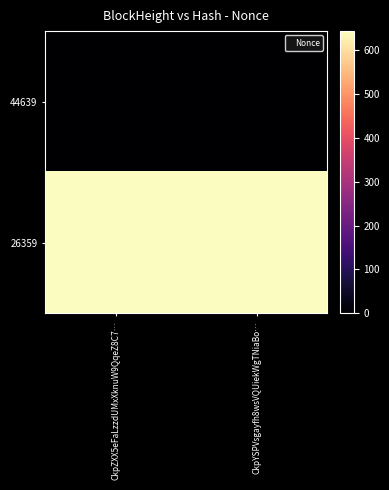

List the series in order of their peak value, lowest first.

44639, 26359